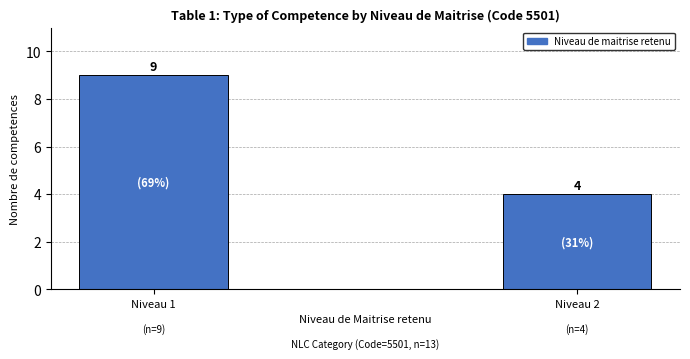

How many values are between 4 and 9?

2